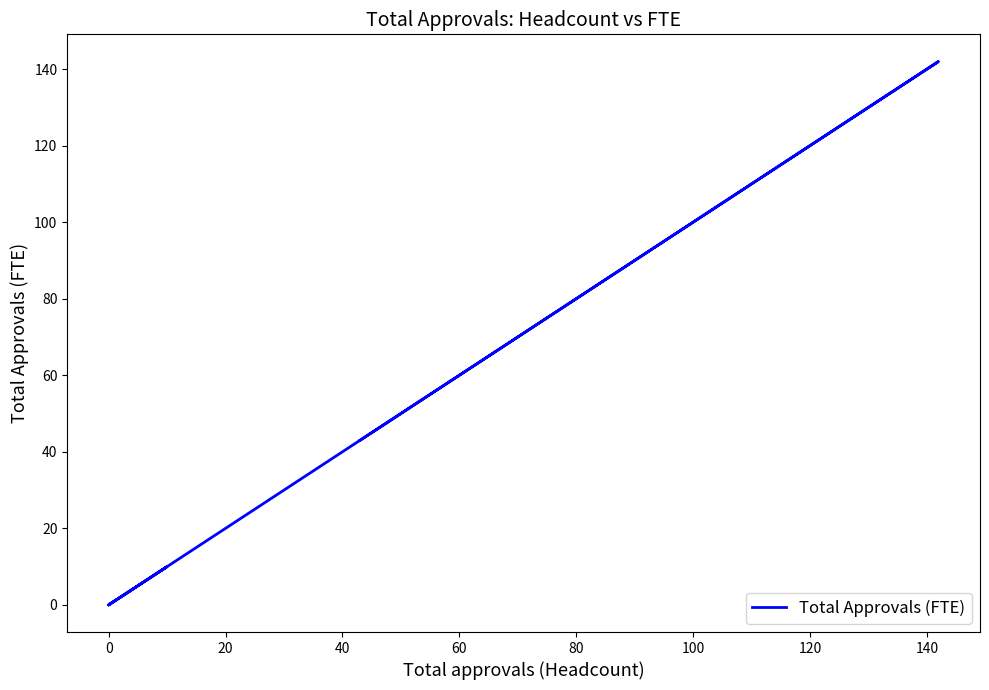

What is the difference between the second highest and second lowest values?

43